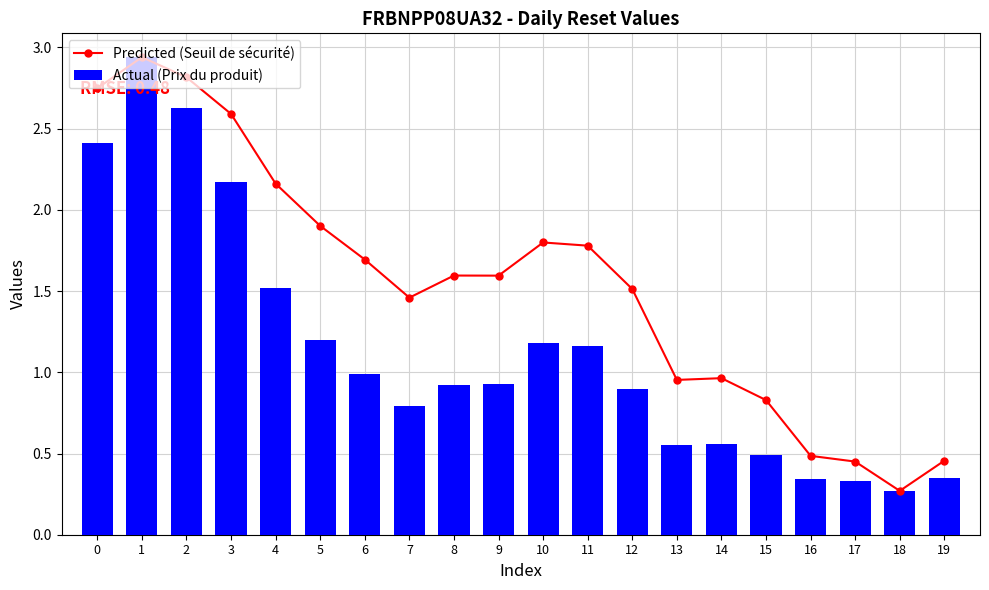

What is the sum of the Predicted (Seuil de sécurité) values at 13 and 14?

1.9